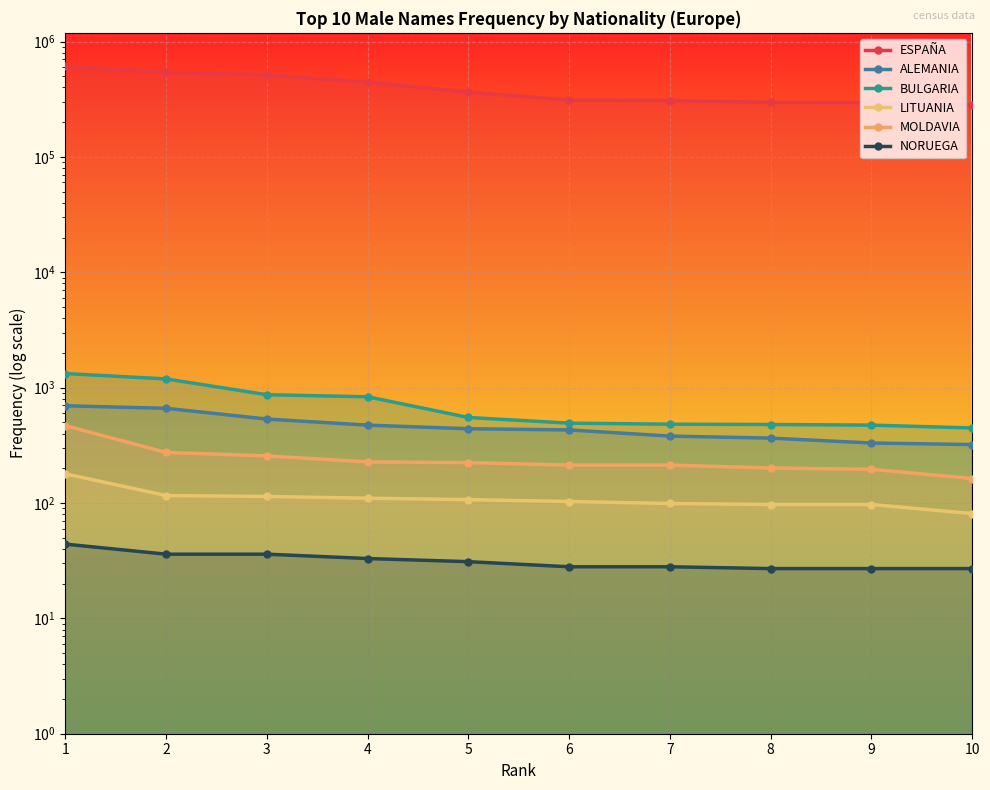

Which has a higher value, 4 or 9?

4